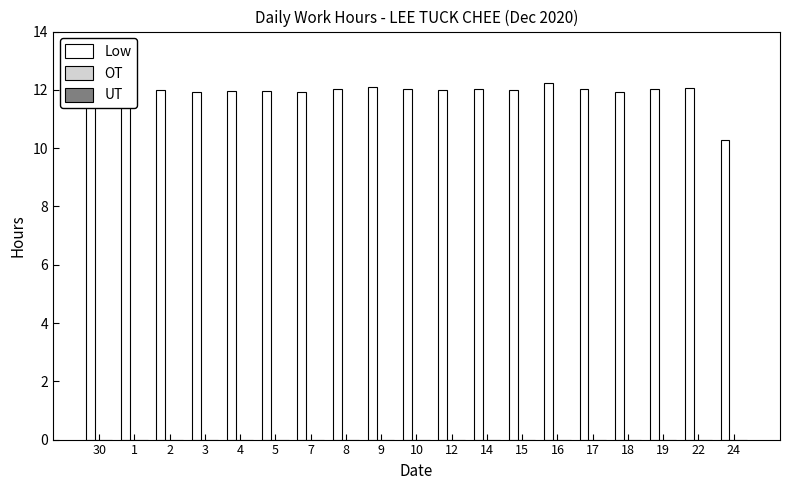

What is the label of the 18th bar from the right?

1